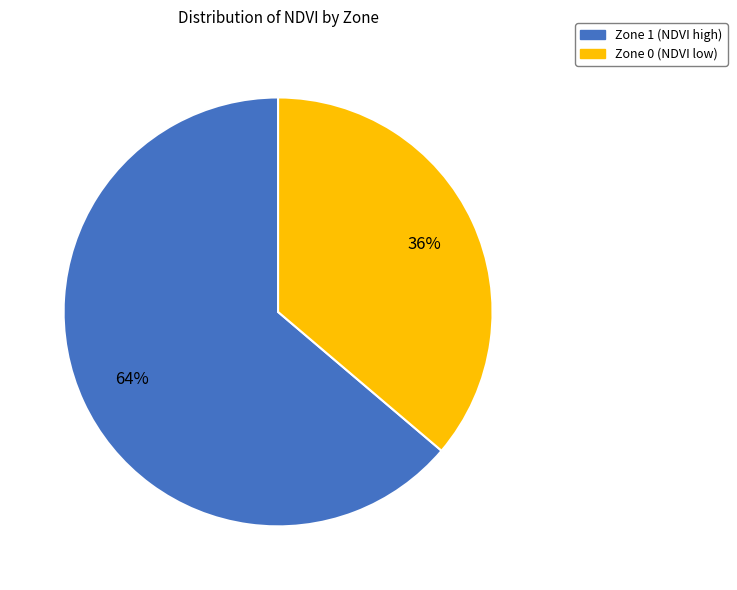

Approximately how many times larger is the value at Zone 0 compared to Zone 1?

0.6